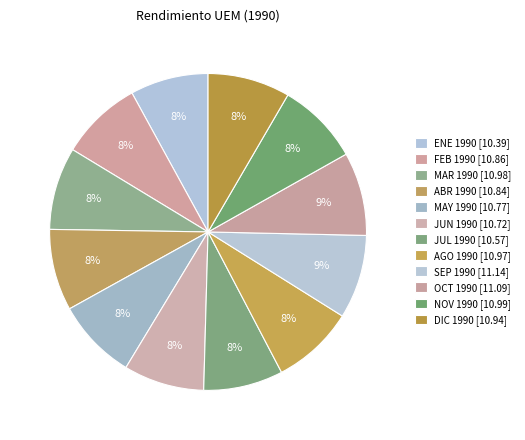

Which has a higher value, MAR 1990 or ABR 1990?

MAR 1990